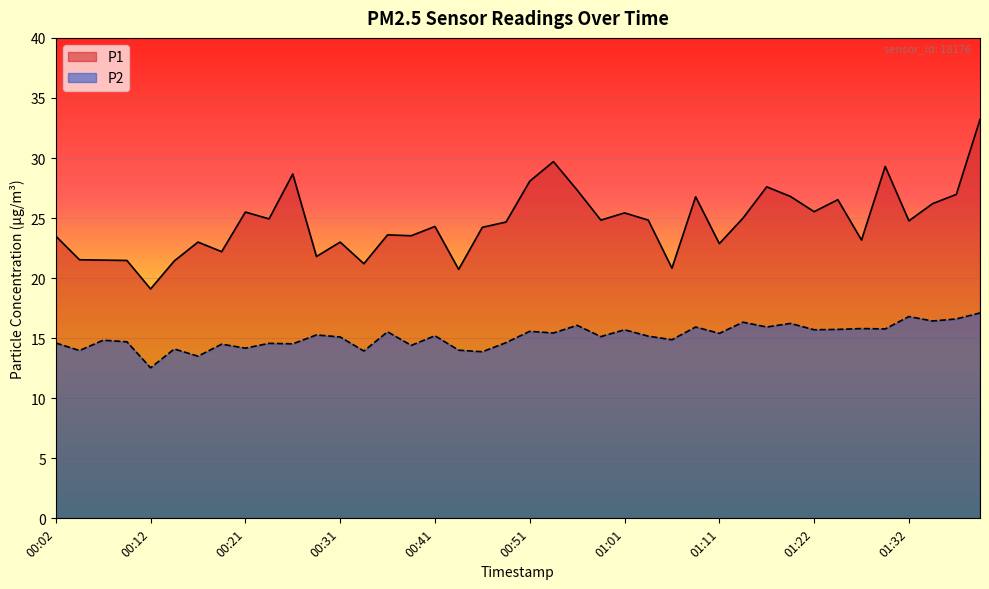

What are all the series names shown in the legend?

P1, P2